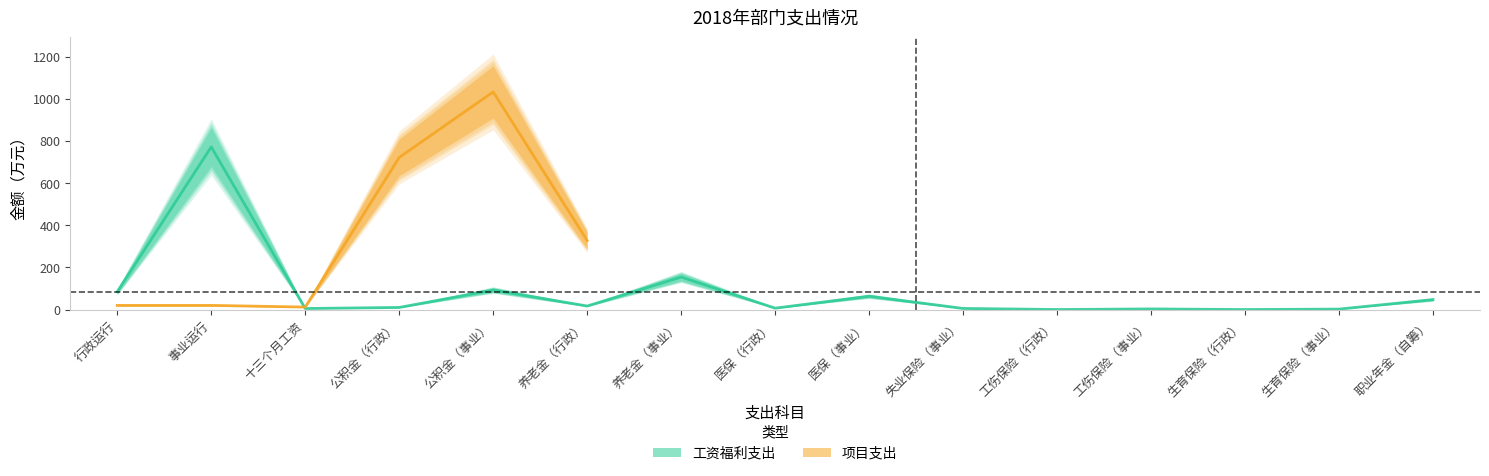

Is it true that the value at 行政运行 is 115.2?

False